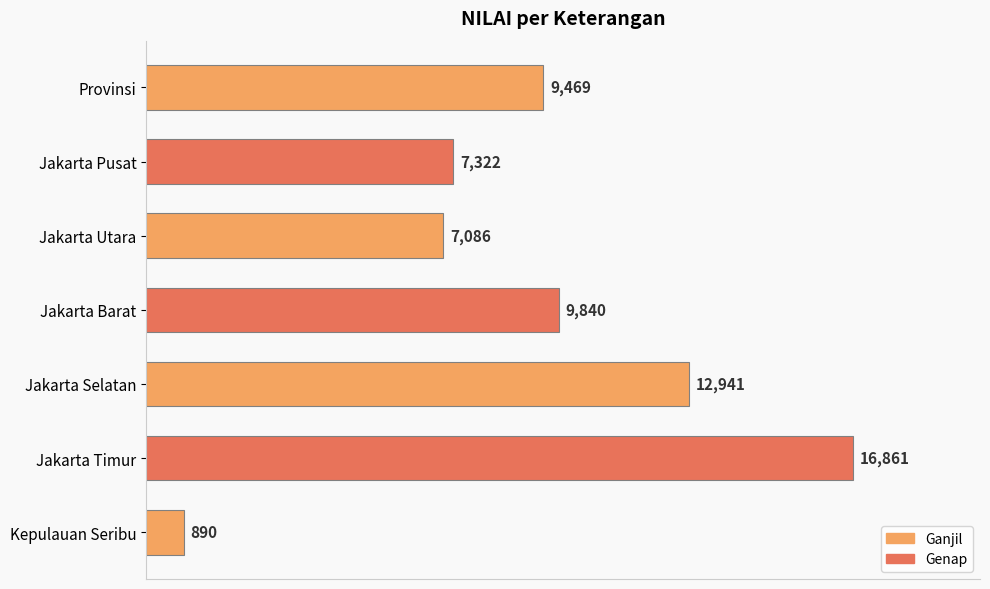

What is the change in value from Jakarta Utara to Jakarta Barat?

+2754